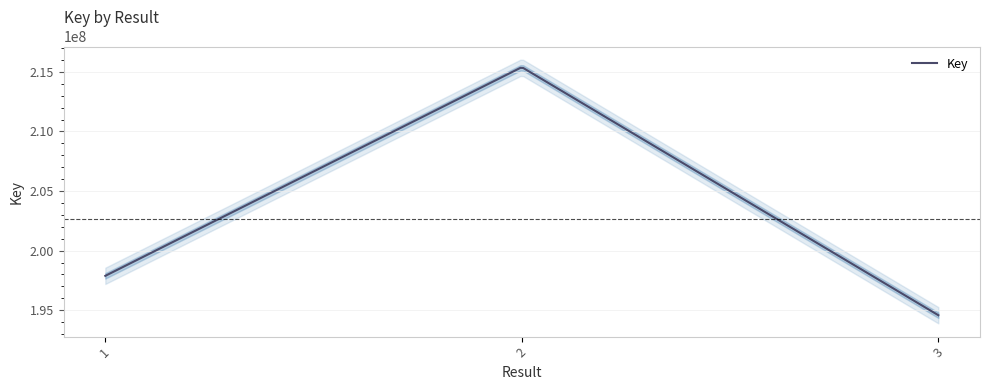

List the labels in order of value, smallest first.

3, 1, 2